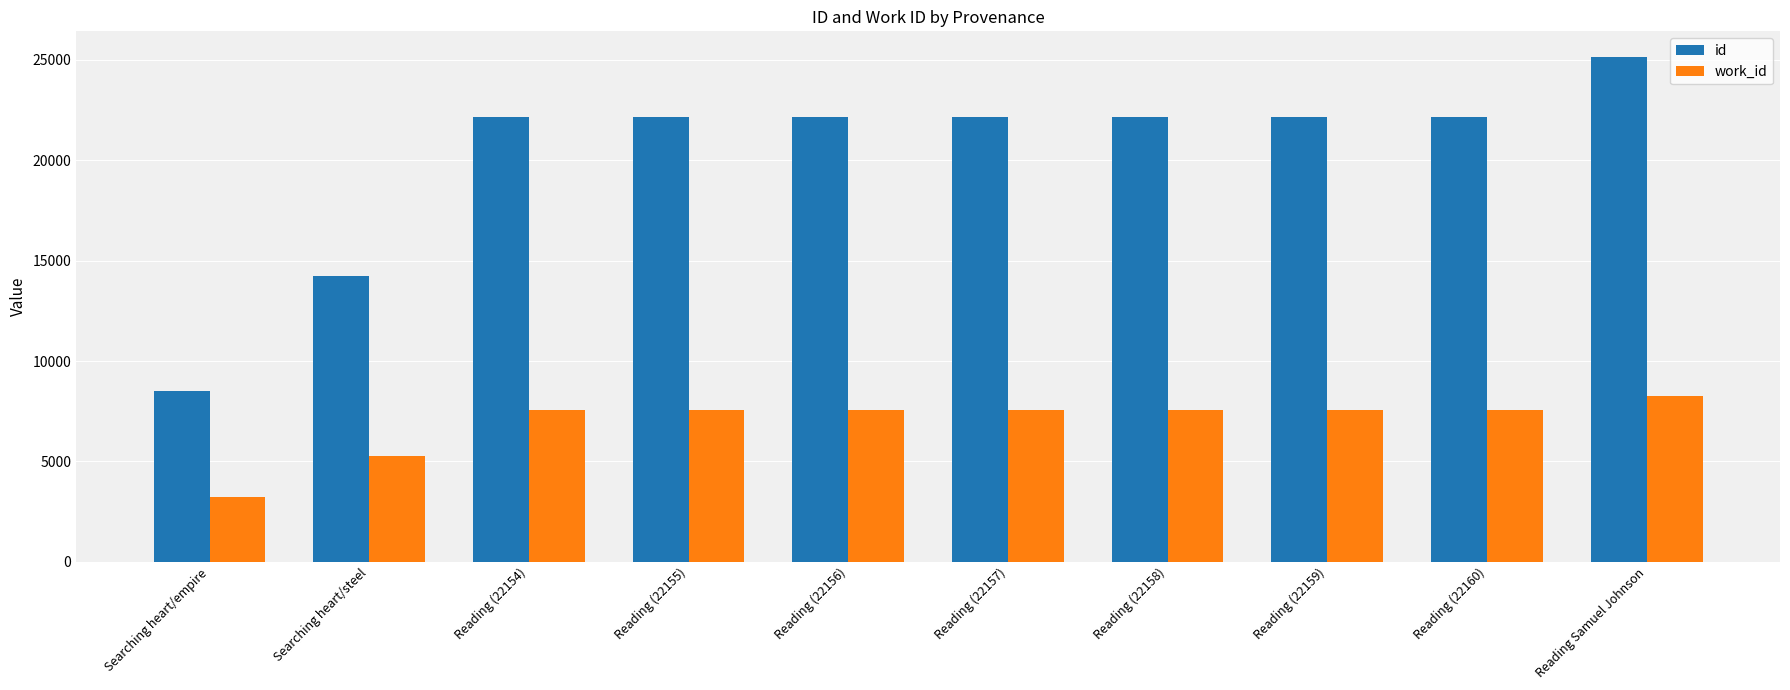

Does the chart contain stacked bars?

No